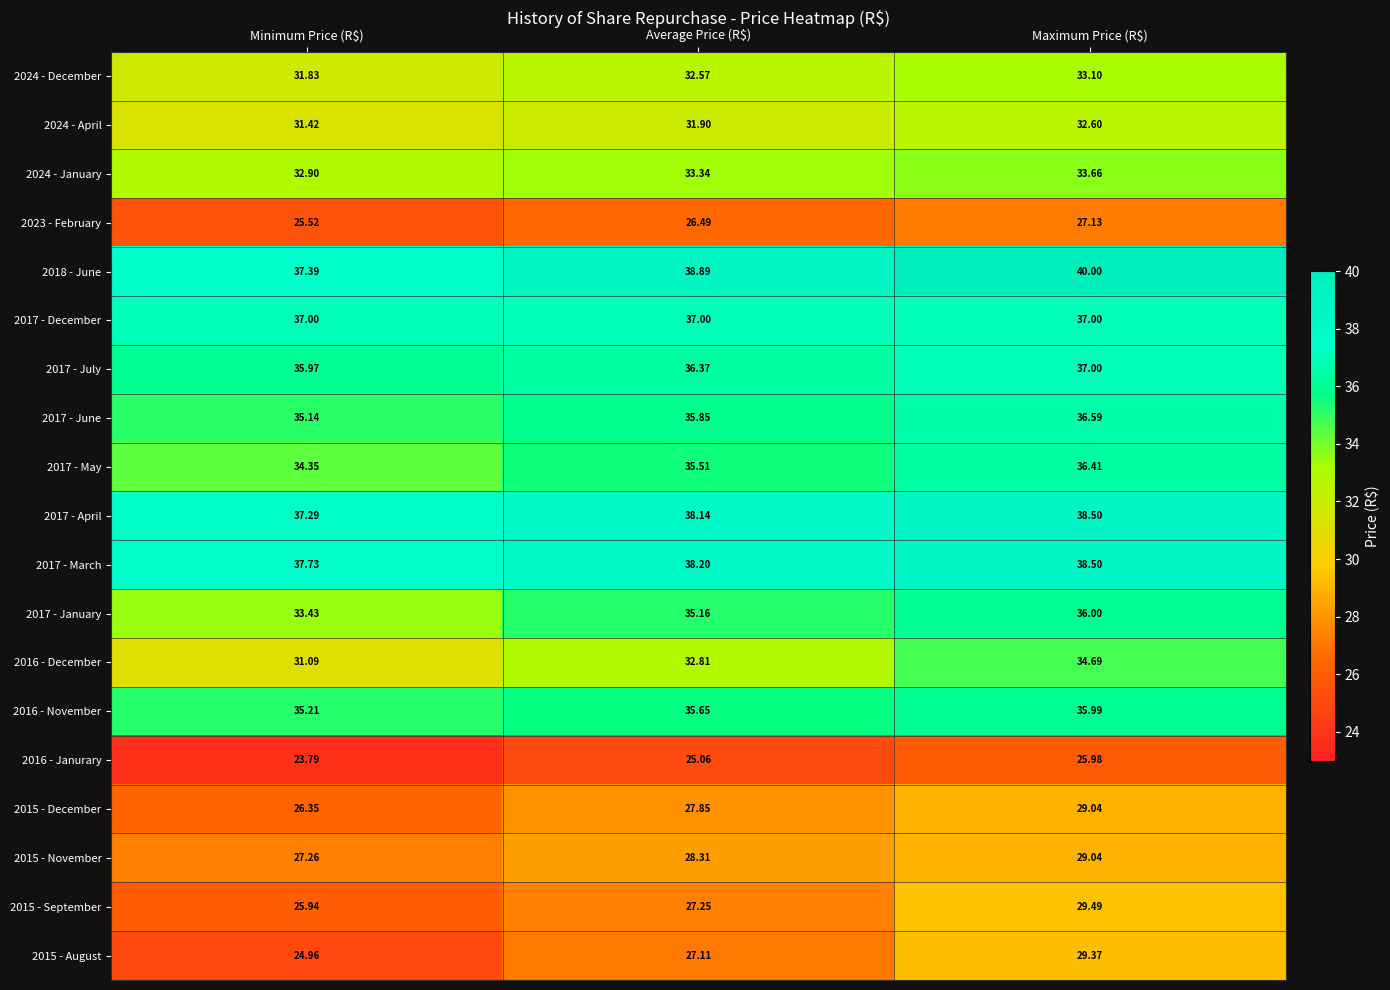

Which category has the highest value in the 2024 - January series?

Maximum Price (R$)